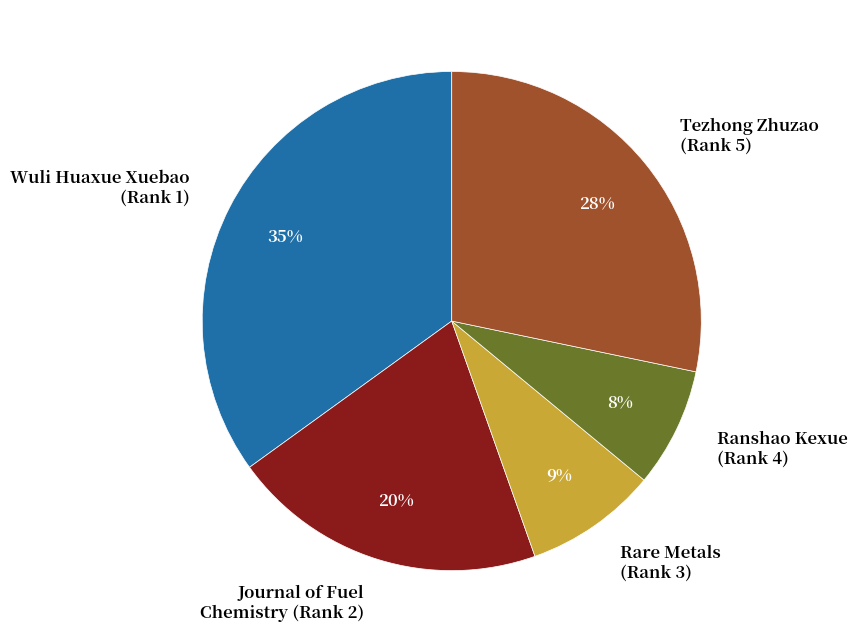

Does Wuli Huaxue Xuebao (Rank 1) represent more than half of the total?

No